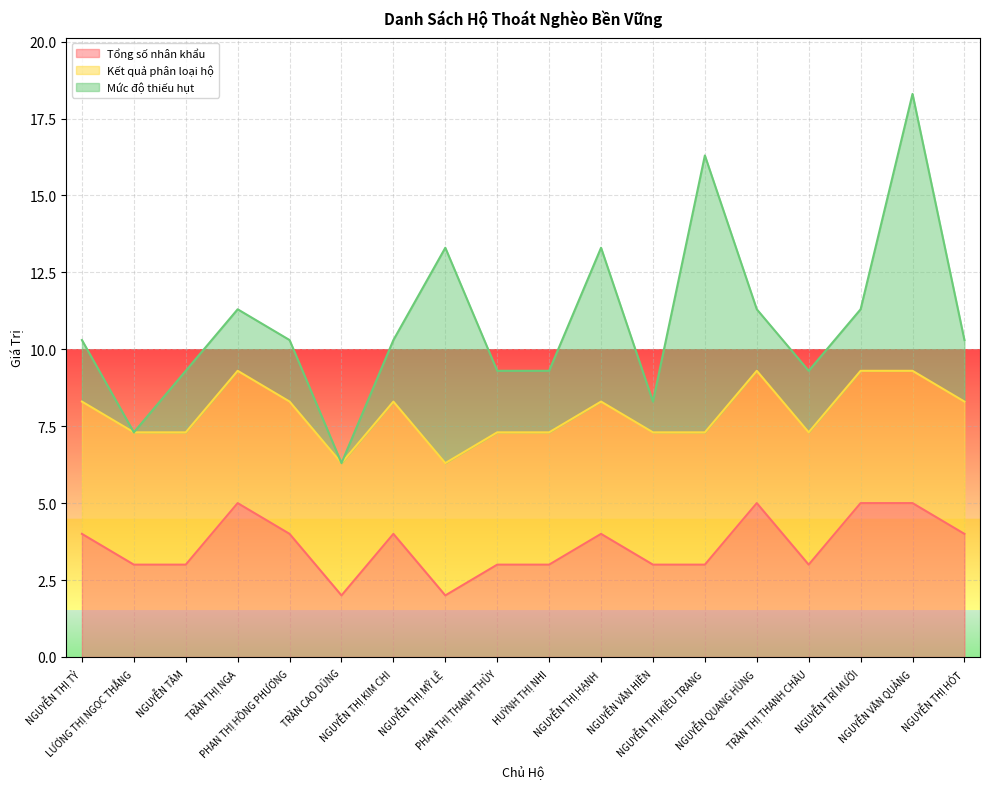

What position from the left is NGUYỄN QUANG HÙNG?

14